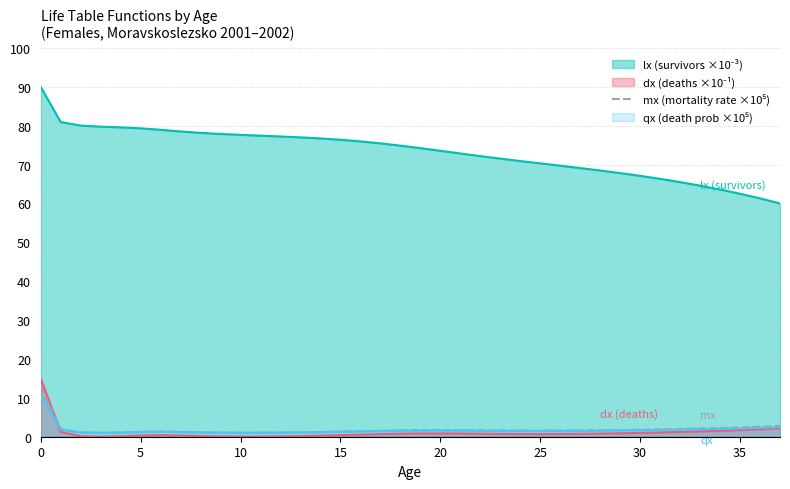

Does the chart display data point markers on the line(s)?

No